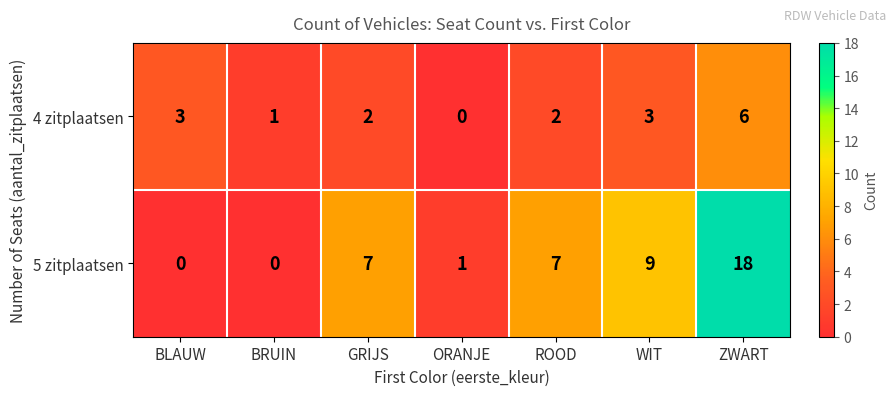

The 4 zitplaatsen series shows 3 at ROOD. True or false?

False